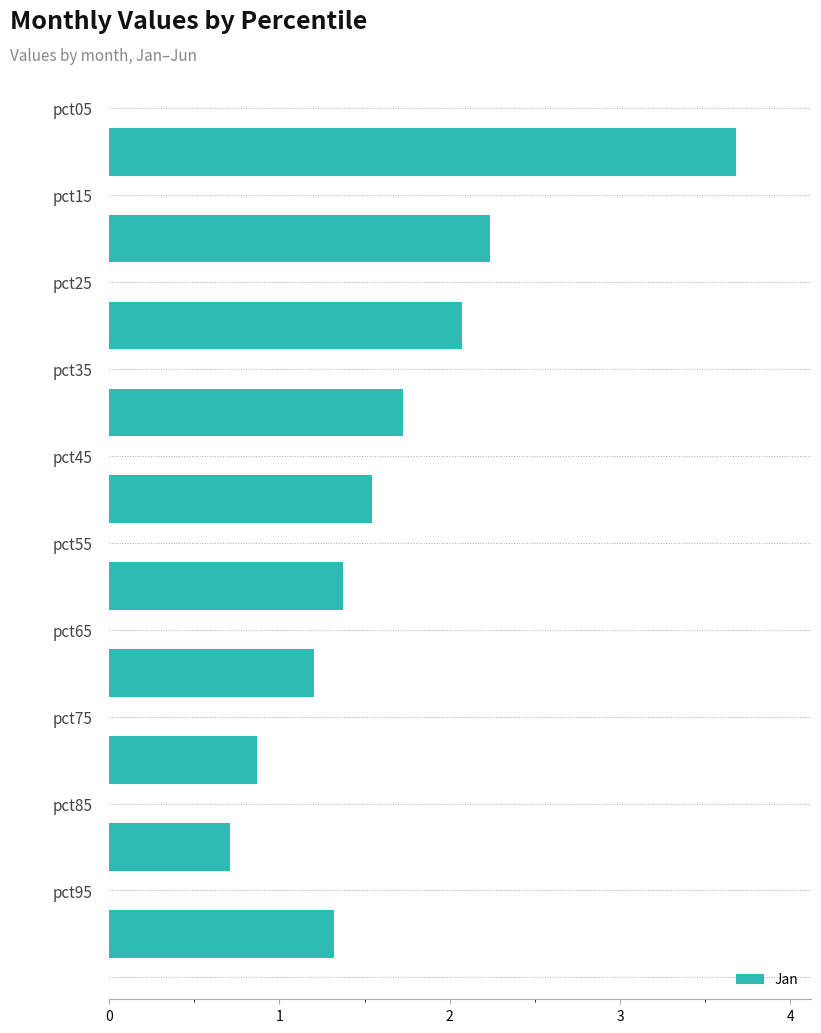

What is the difference between the second highest and second lowest values?

1.4